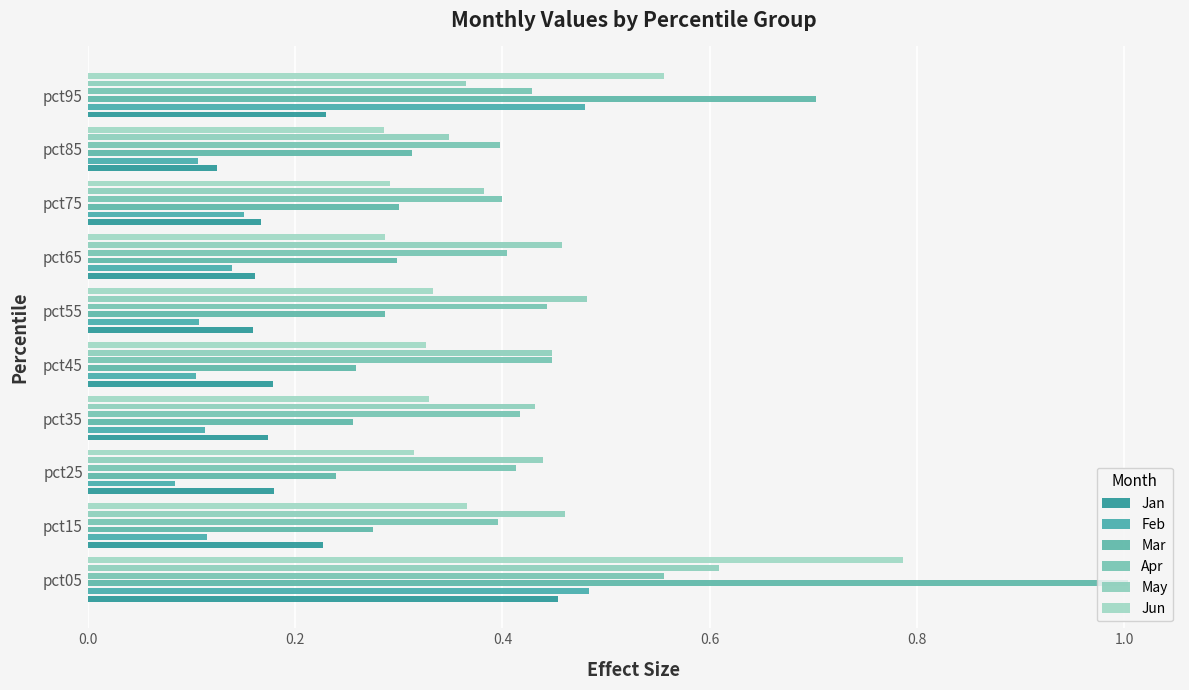

What is the sum of the Feb values at pct25 and pct55?

0.2